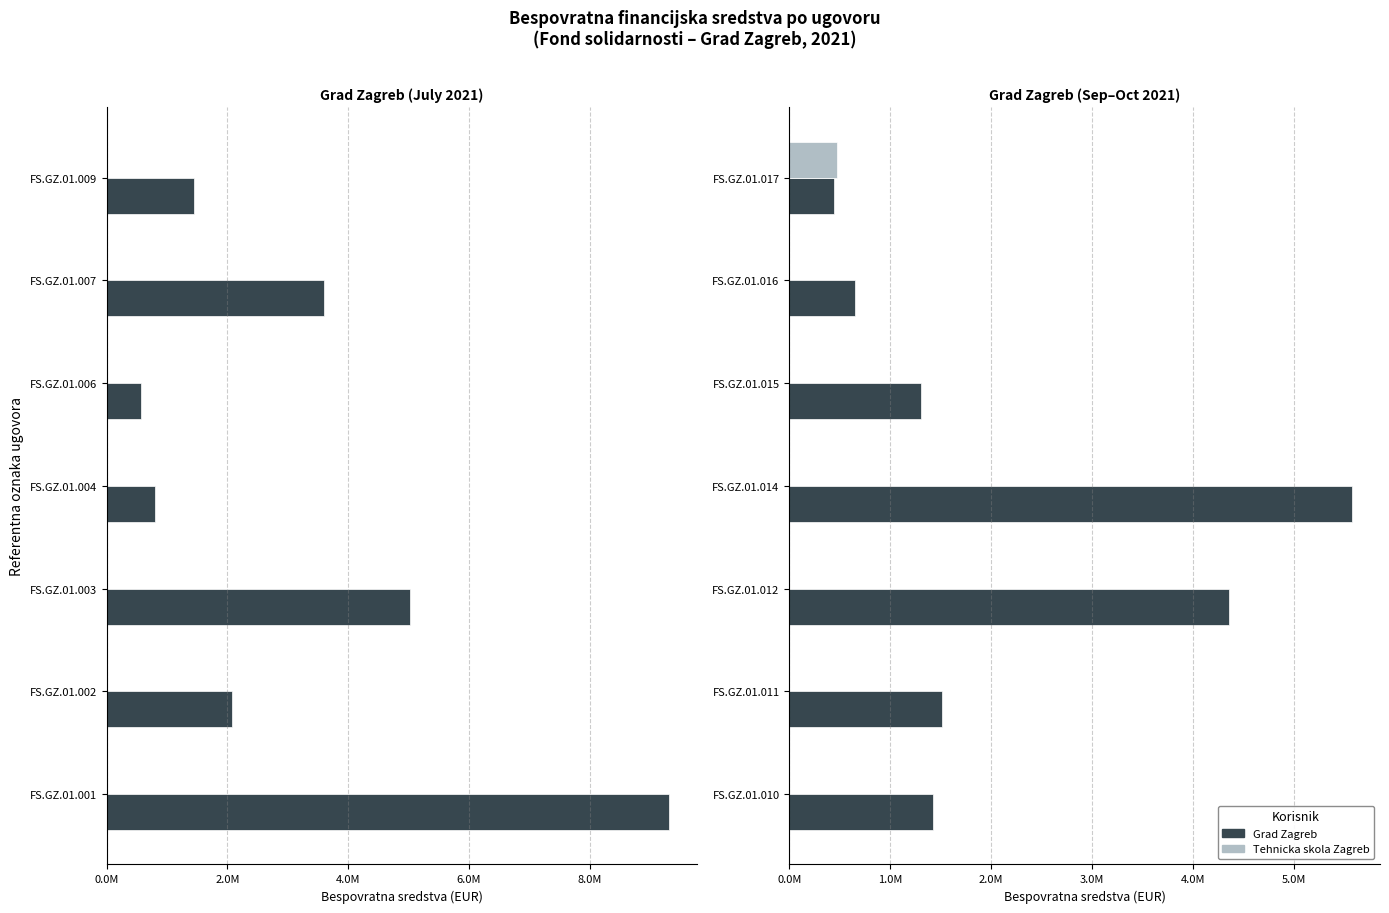

Which series has the largest total across all categories?

Grad Zagreb